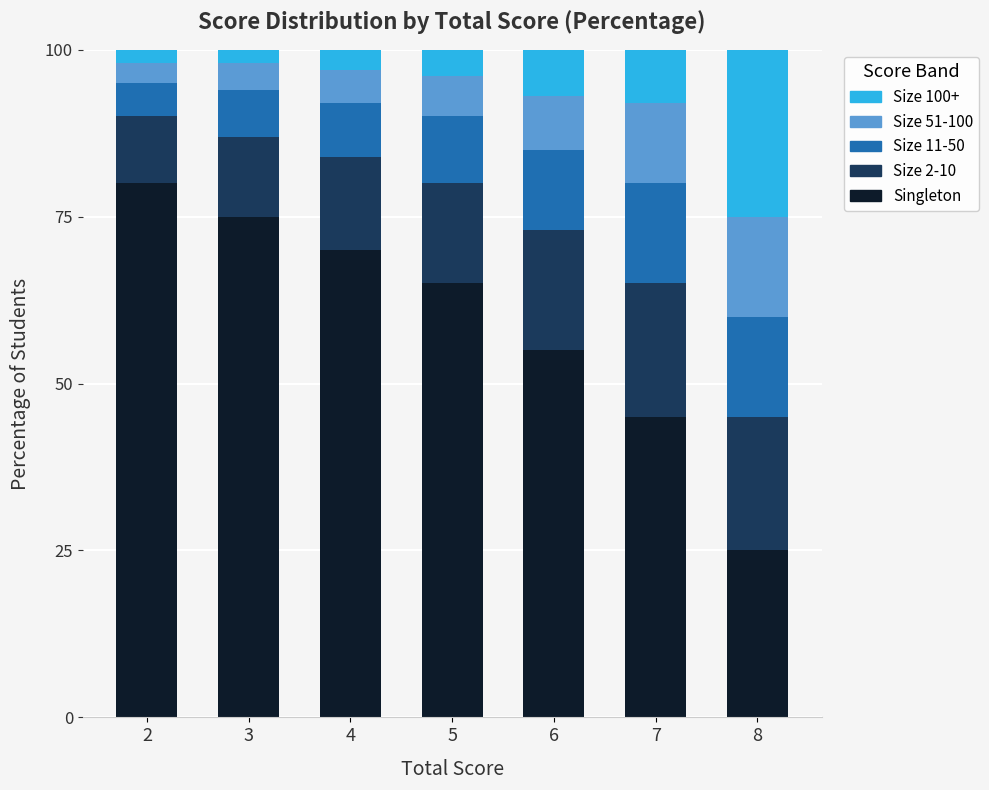

What is the average value of the Singleton series?

59.3